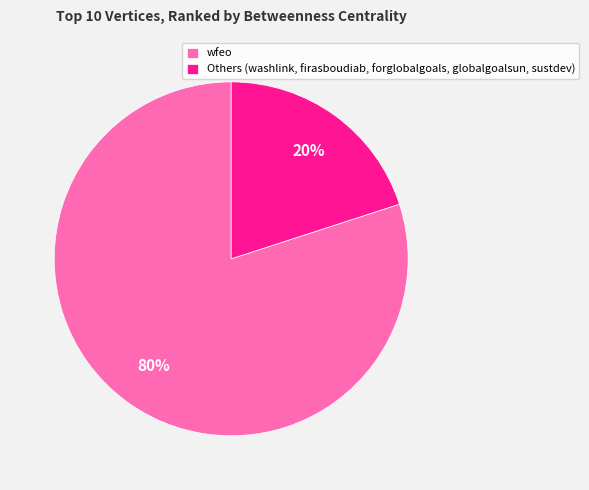

Is it true that Others (washlink, firasboudiab, forglobalgoals, globalgoalsun, sustdev) is 20% of the pie?

True